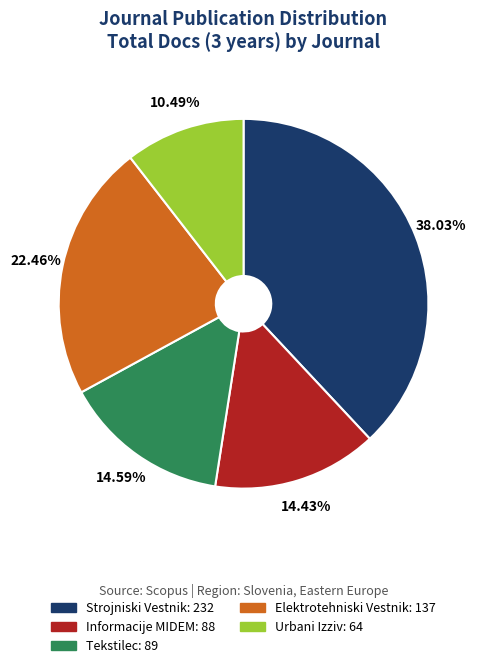

Approximately how many times larger is the value at Informacije MIDEM compared to Urbani Izziv?

1.4